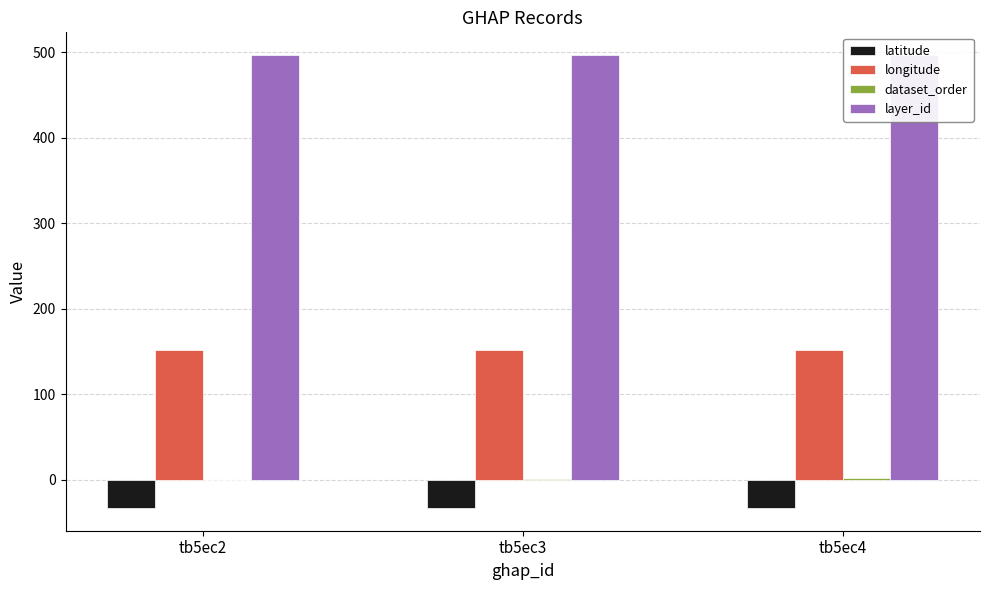

How many dataset_order values are between 0 and 2?

3